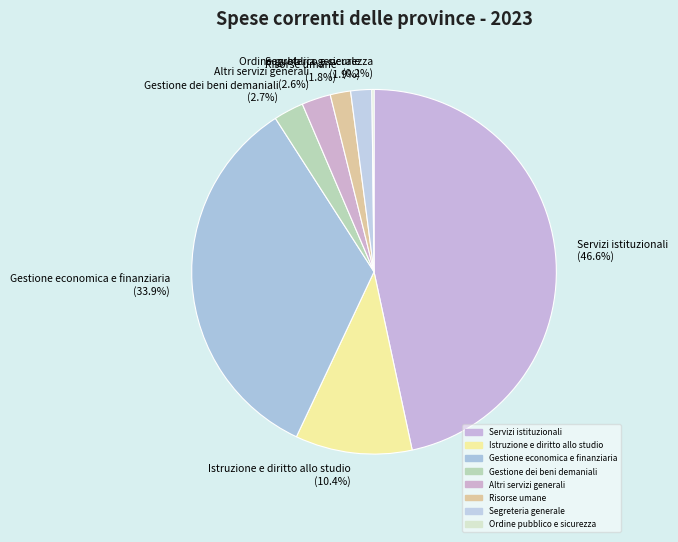

Is it true that Gestione economica e finanziaria is 34% of the pie?

True